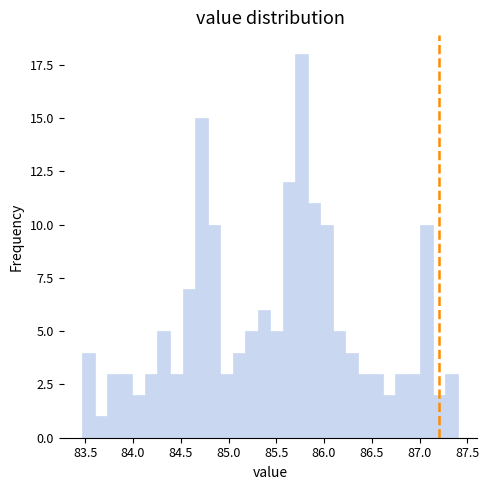

Read against the x-axis, roughly where is the centre of the tallest bar?

85.75